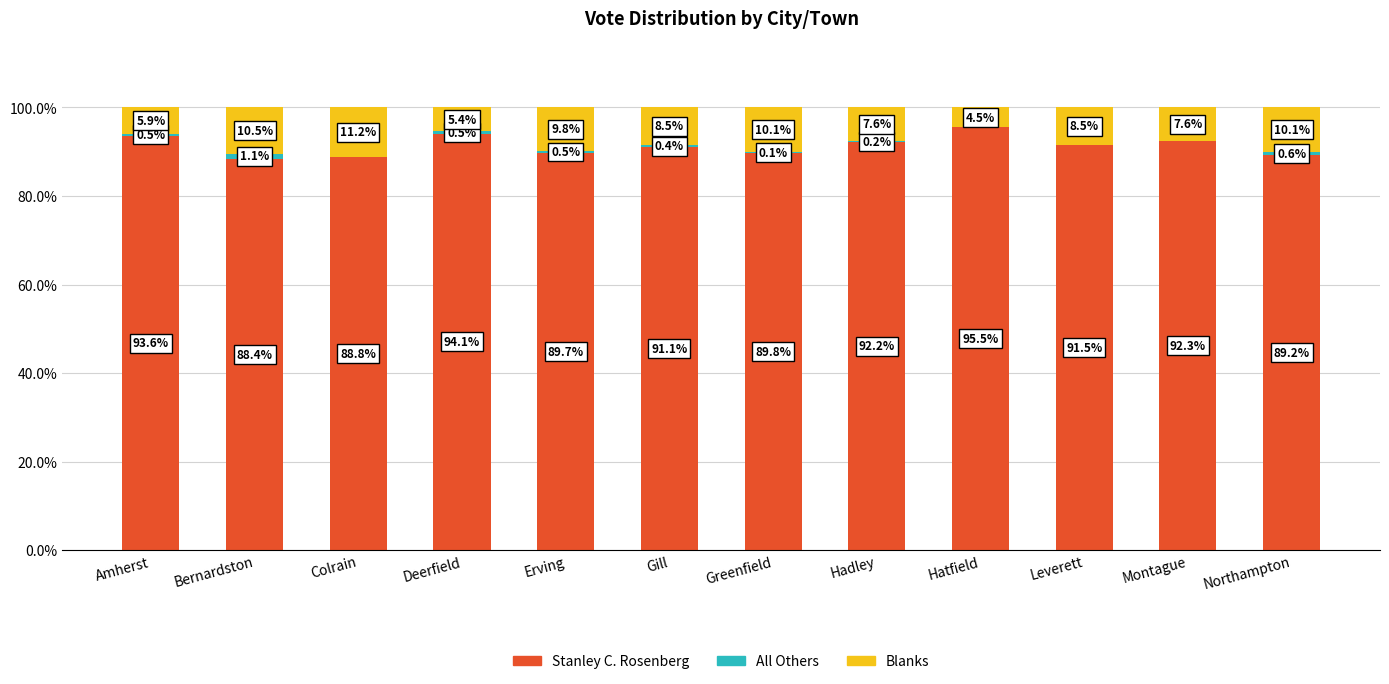

What is the sum of all Stanley C. Rosenberg values?

1096.2